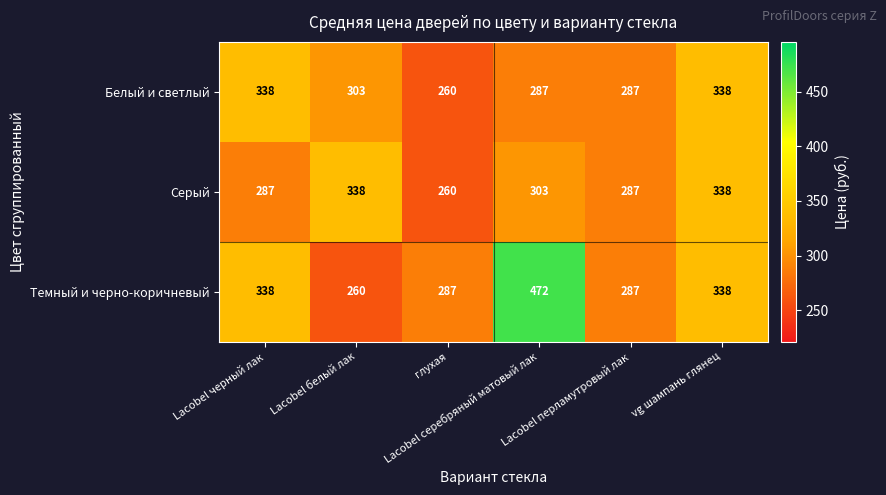

Which series has the largest range (max minus min)?

Темный и черно-коричневый